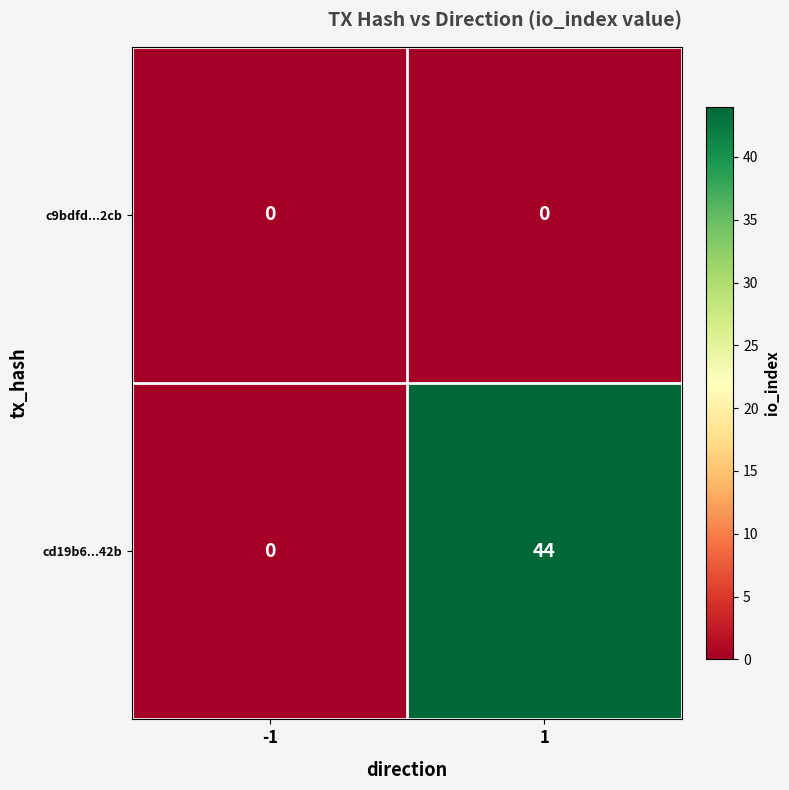

The cd19b6...42b series shows 44 at 1. True or false?

True